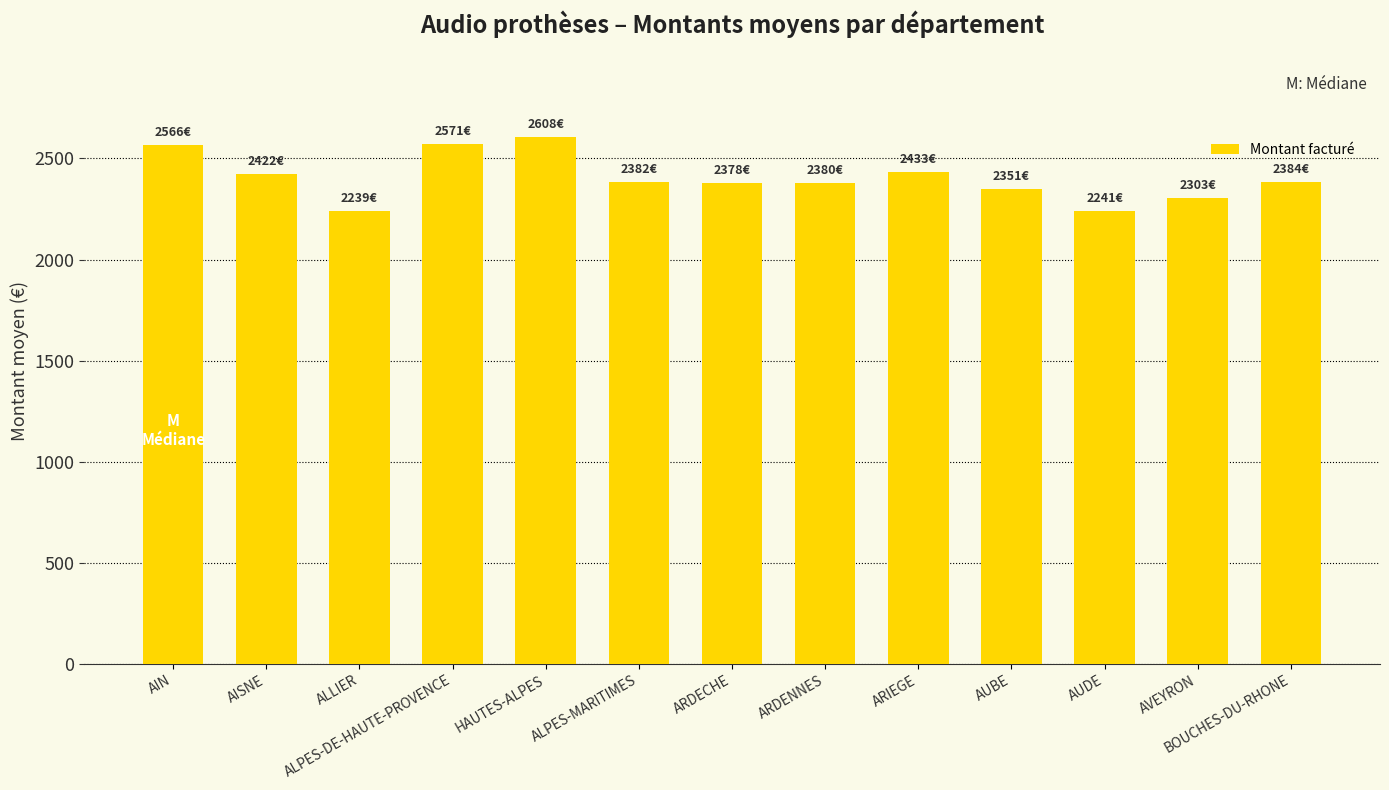

How many bars are there in total?

13